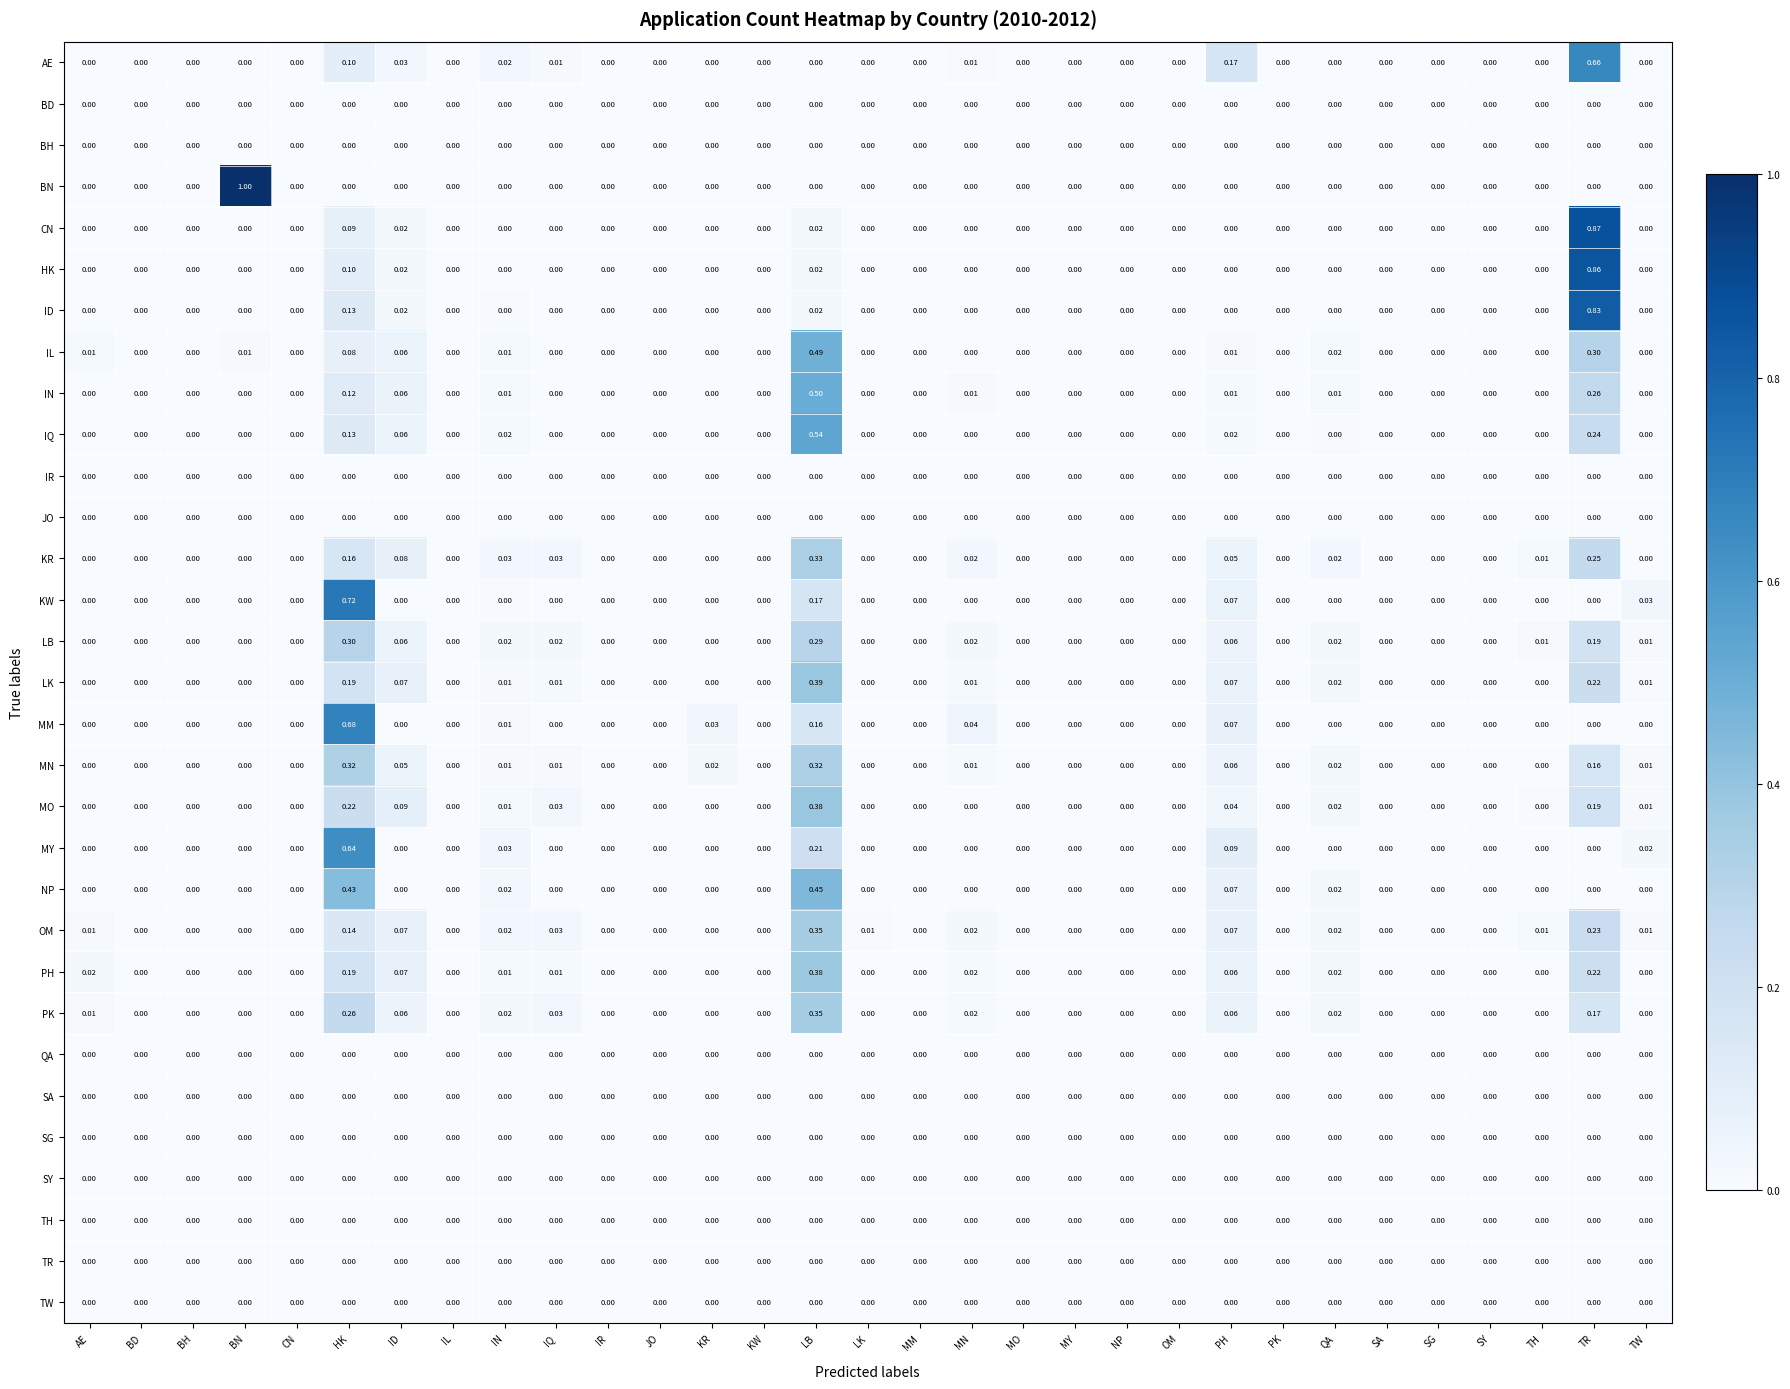

Between HK and IR, which series saw the biggest shift?

KW